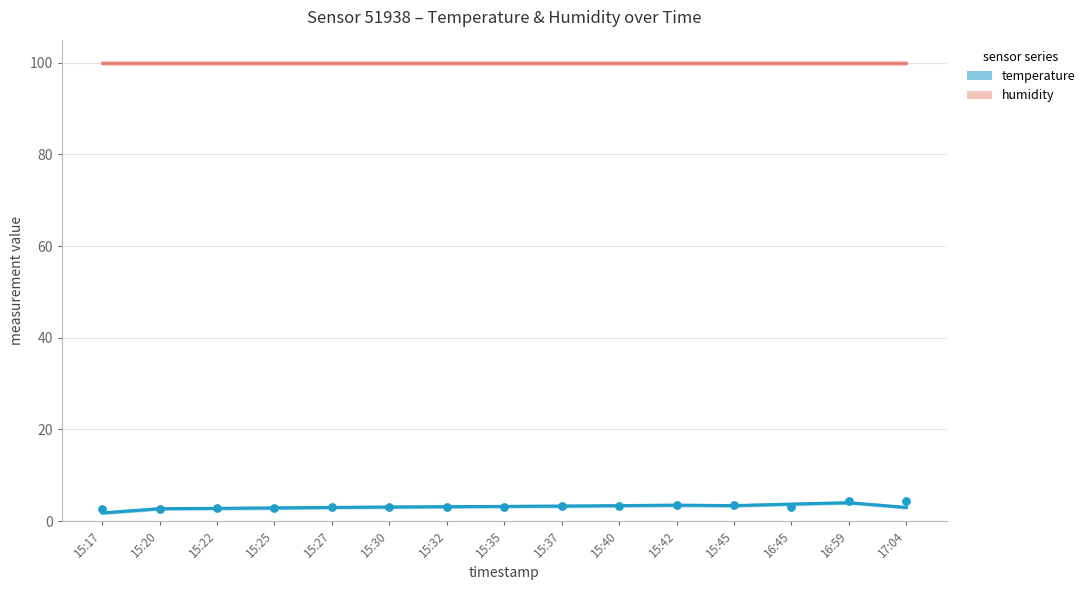

What is the change in value from 15:35 to 16:59?

+1.3